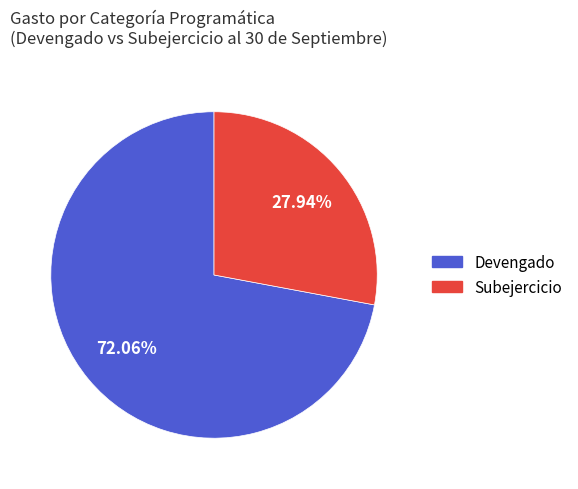

Count the number of slices in the pie.

2